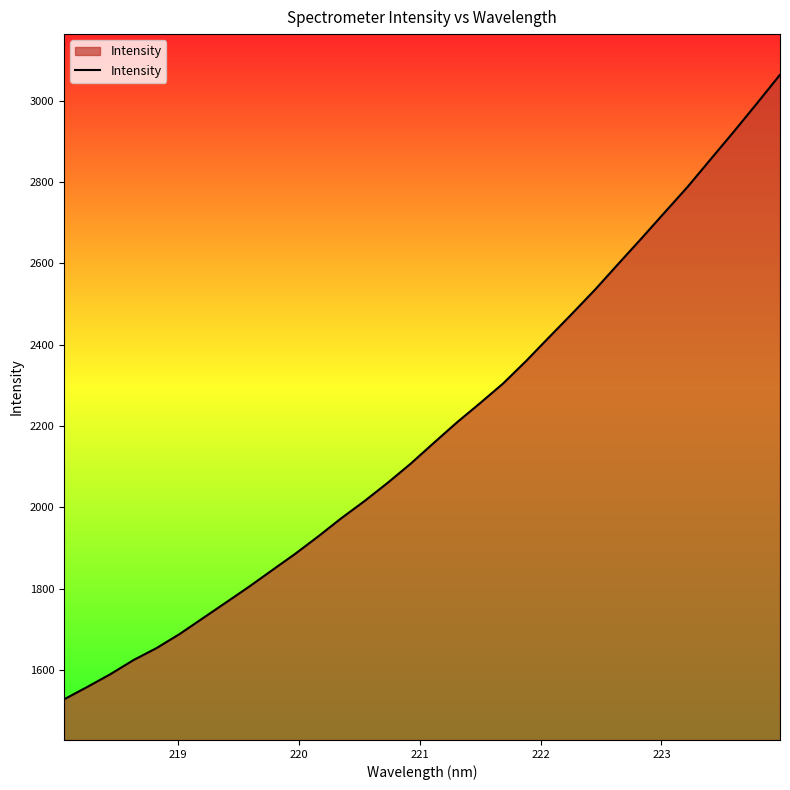

What is the greatest value displayed?

3064.2